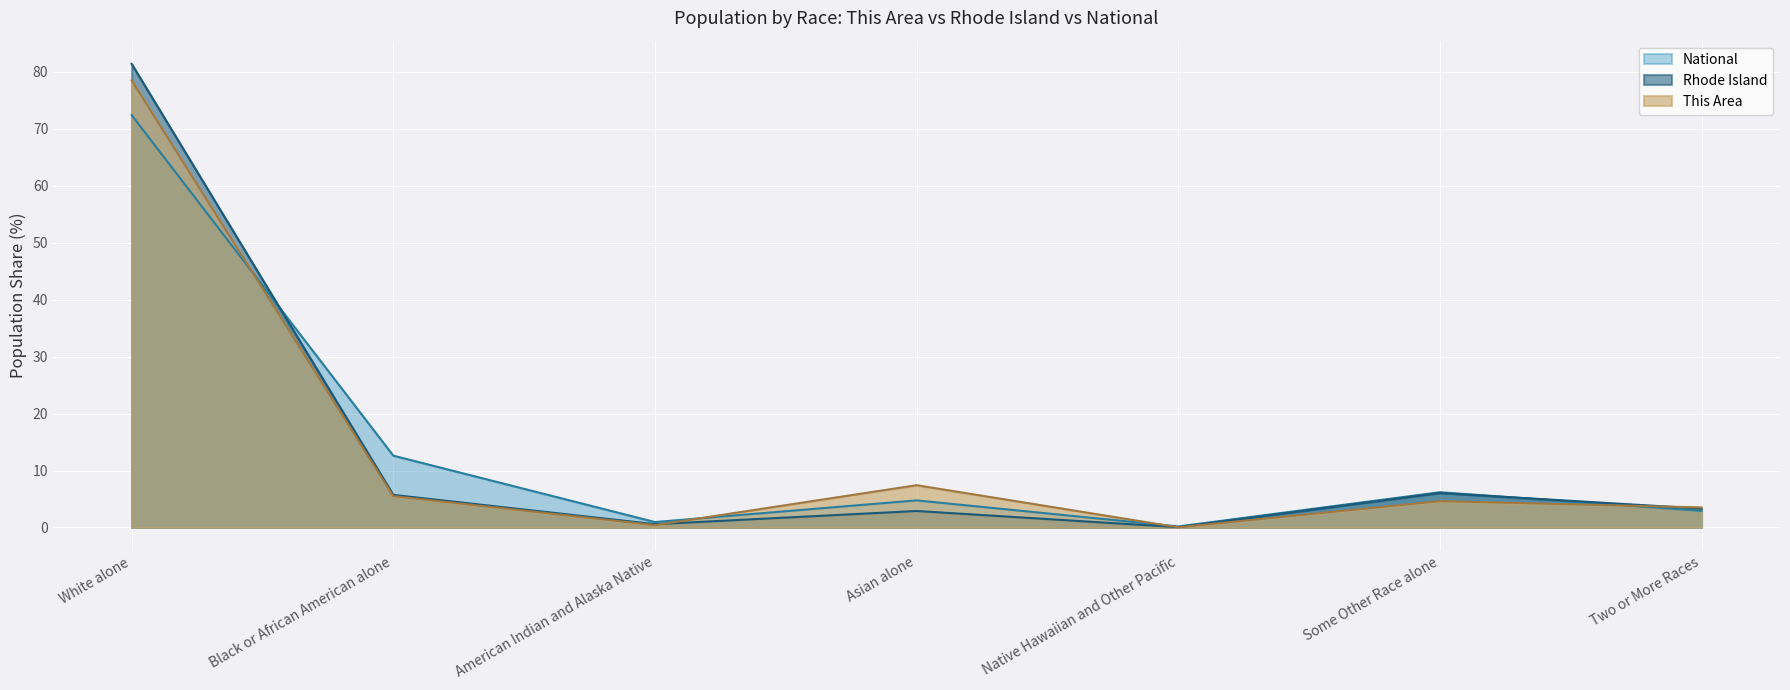

Where is the first local minimum for Rhode Island?

American Indian and Alaska Native